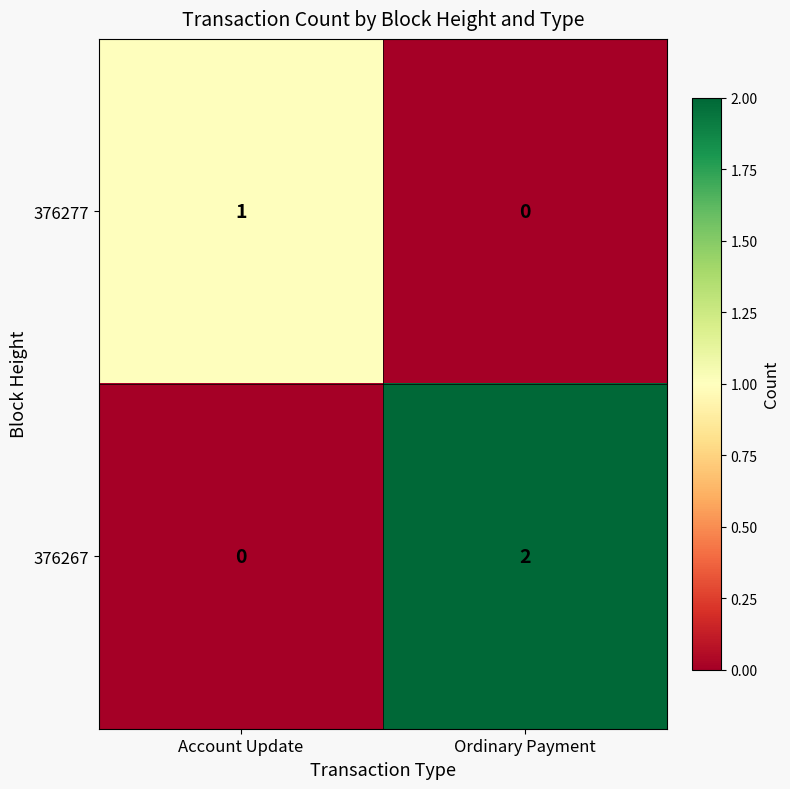

Reading left to right, extract all data points from this chart.

376277: Account Update=1	Ordinary Payment=0
376267: Account Update=0	Ordinary Payment=2